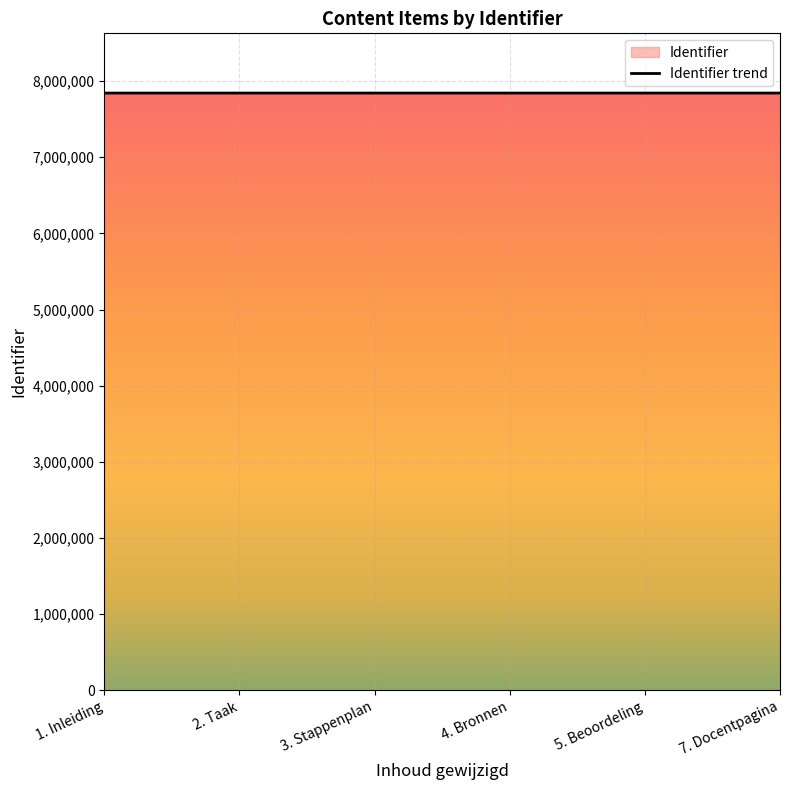

What is the label of the 6th point from the right?

1. Inleiding